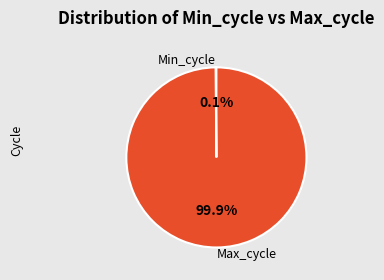

What portion of the pie excludes Max_cycle?

0.1%